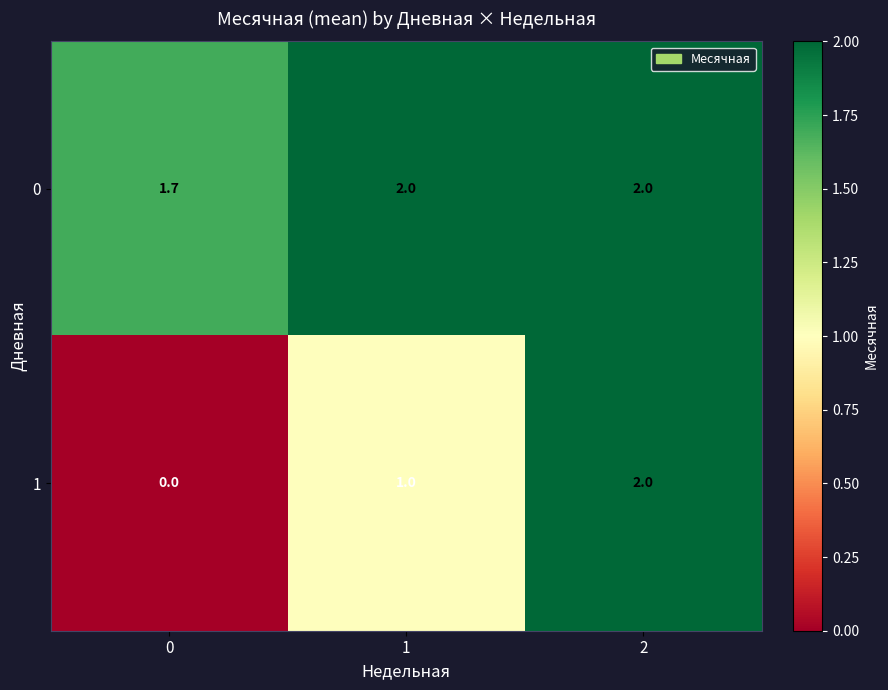

What is the average value of the 1 series?

1.0